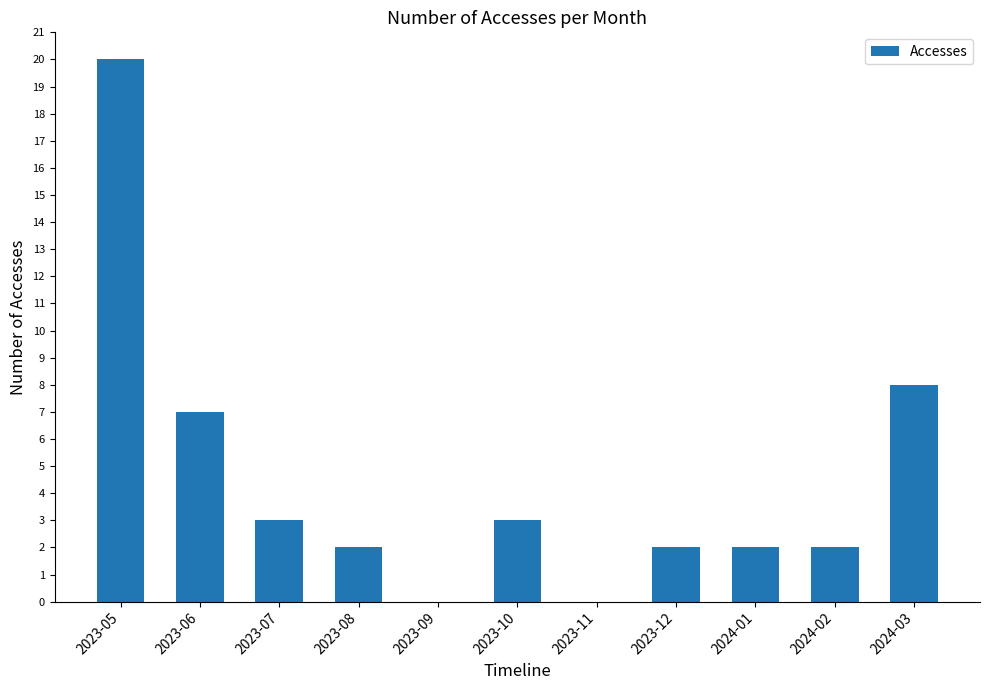

The value at 2023-09 is 0. True or false?

True